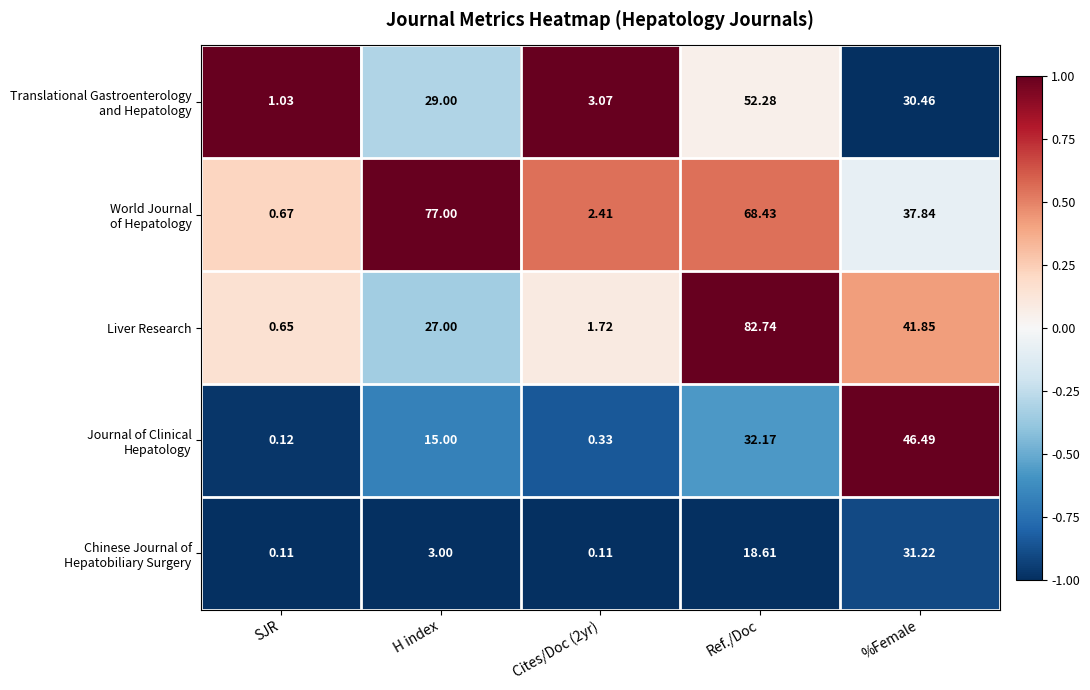

Which series has the largest range (max minus min)?

Liver Research